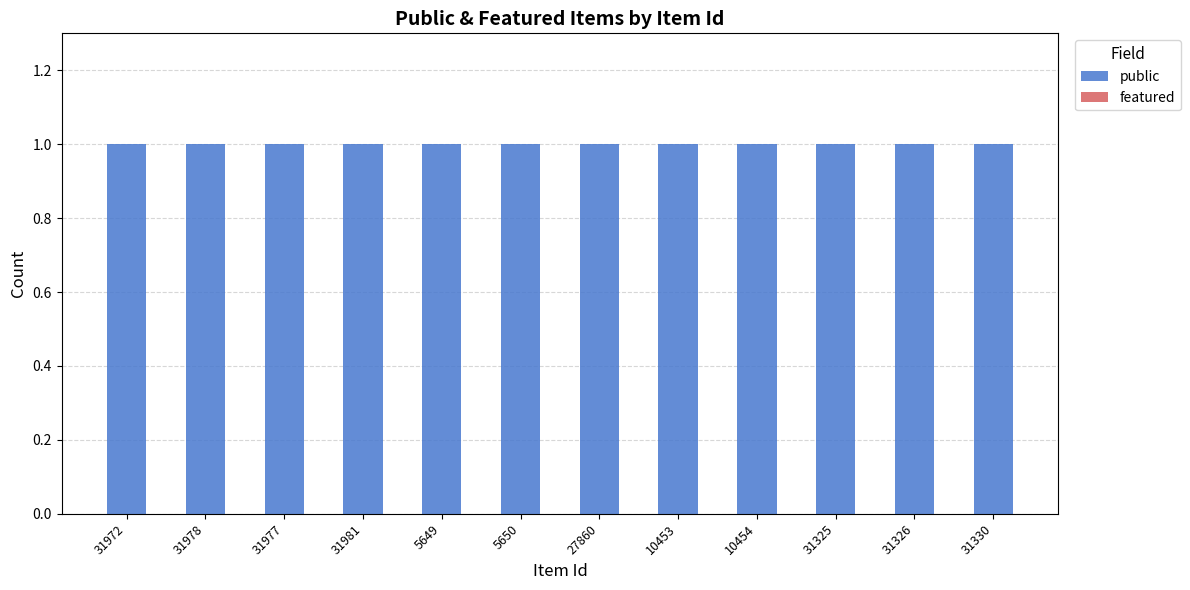

Between 31330 and 5650, which is larger?

31330